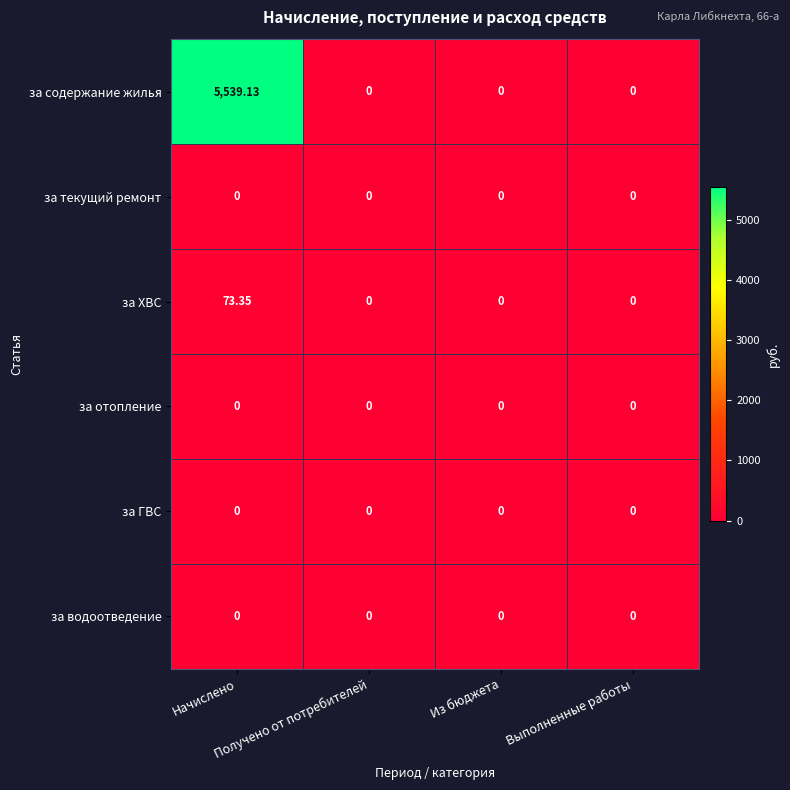

Which series has the largest range (max minus min)?

за содержание жилья